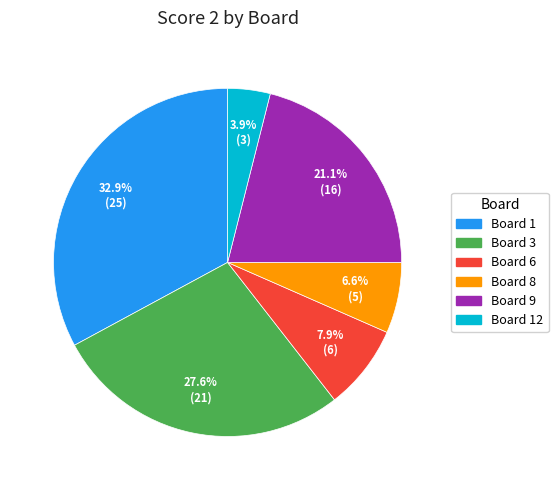

Is there any slice that represents more than half of the pie?

No